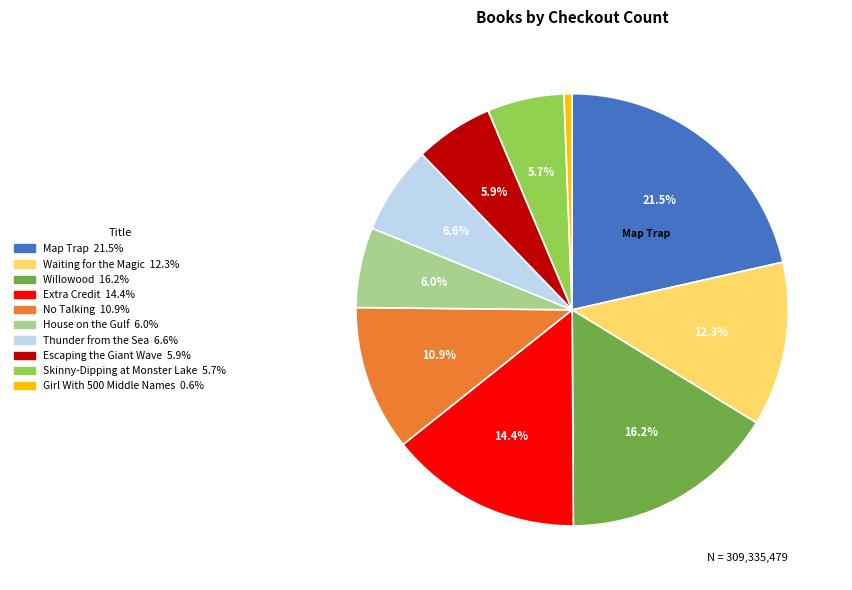

Count the number of slices in the pie.

10